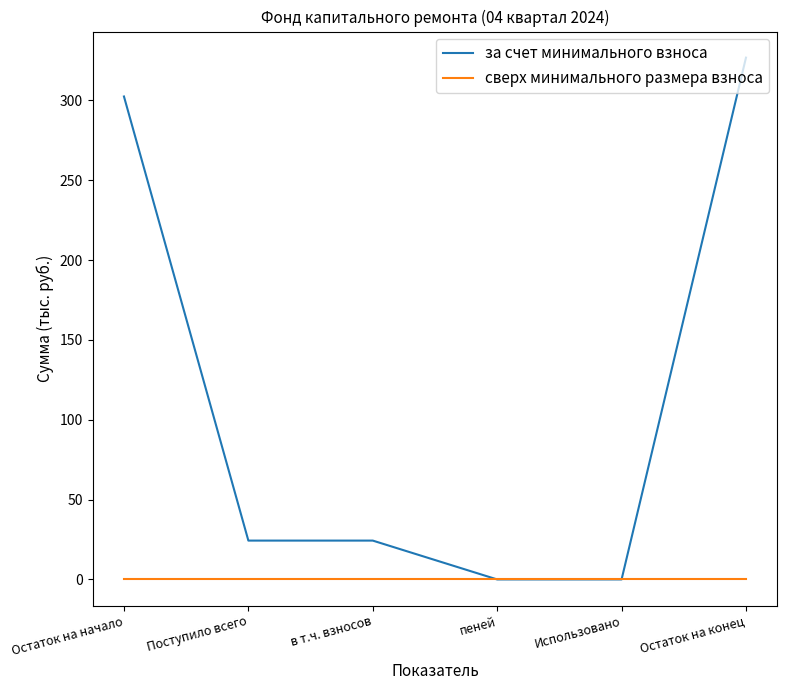

Reading left to right, what are all the values shown in this chart?

за счет минимального взноса: Остаток на начало=302.5	Поступило всего=24.3	в т.ч. взносов=24.3	пеней=0.0	Использовано=0.0	Остаток на конец=326.8
сверх минимального размера взноса: Остаток на начало=0.0	Поступило всего=0.0	в т.ч. взносов=0.0	пеней=0.0	Использовано=0.0	Остаток на конец=0.0